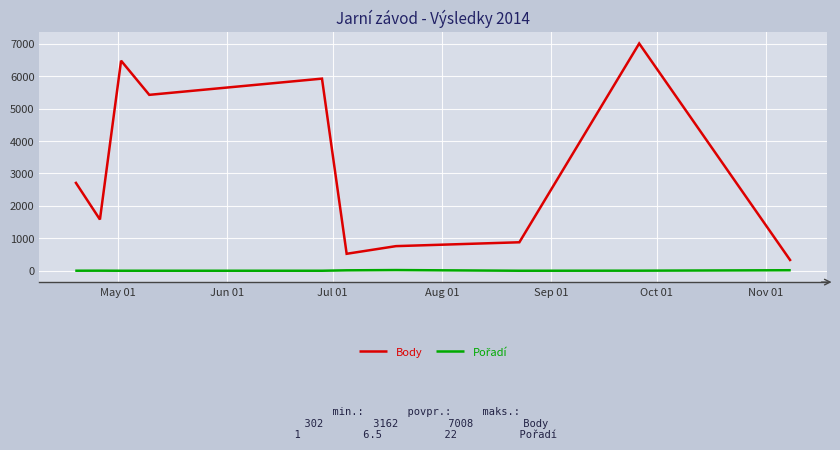

Which series has the largest total across all categories?

Body